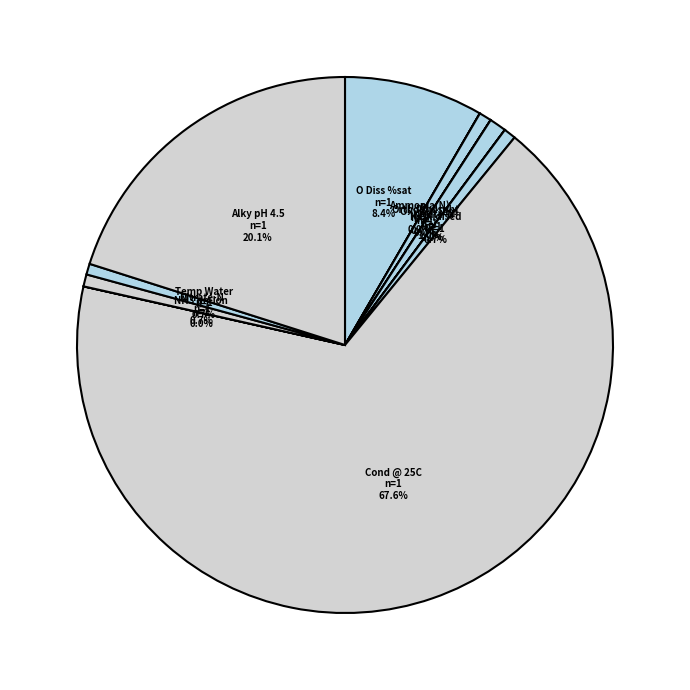

Which category has the biggest portion of the pie?

Cond @ 25C